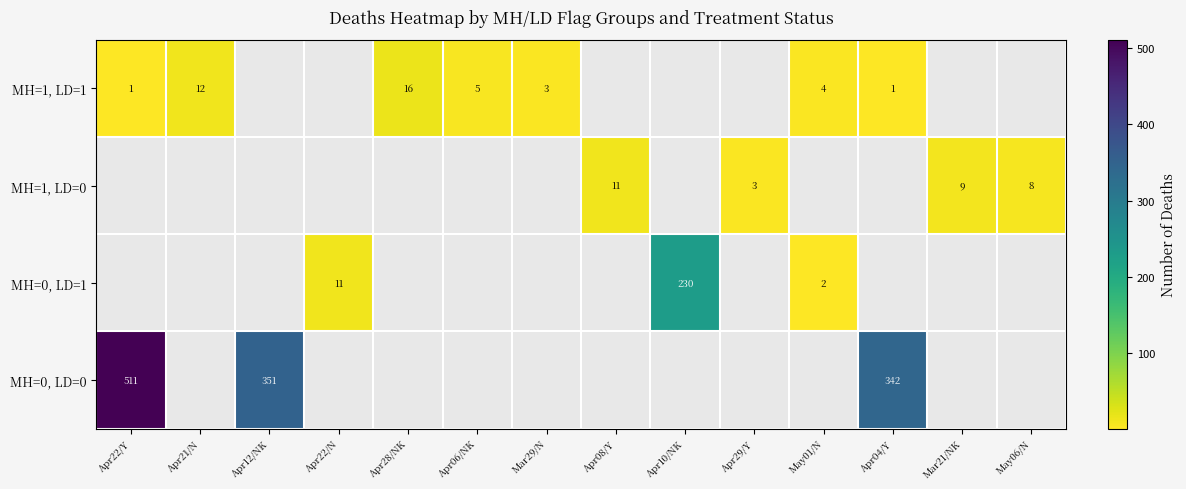

True or false: MH=1, LD=0 has a value of 3 at Apr29/Y.

True